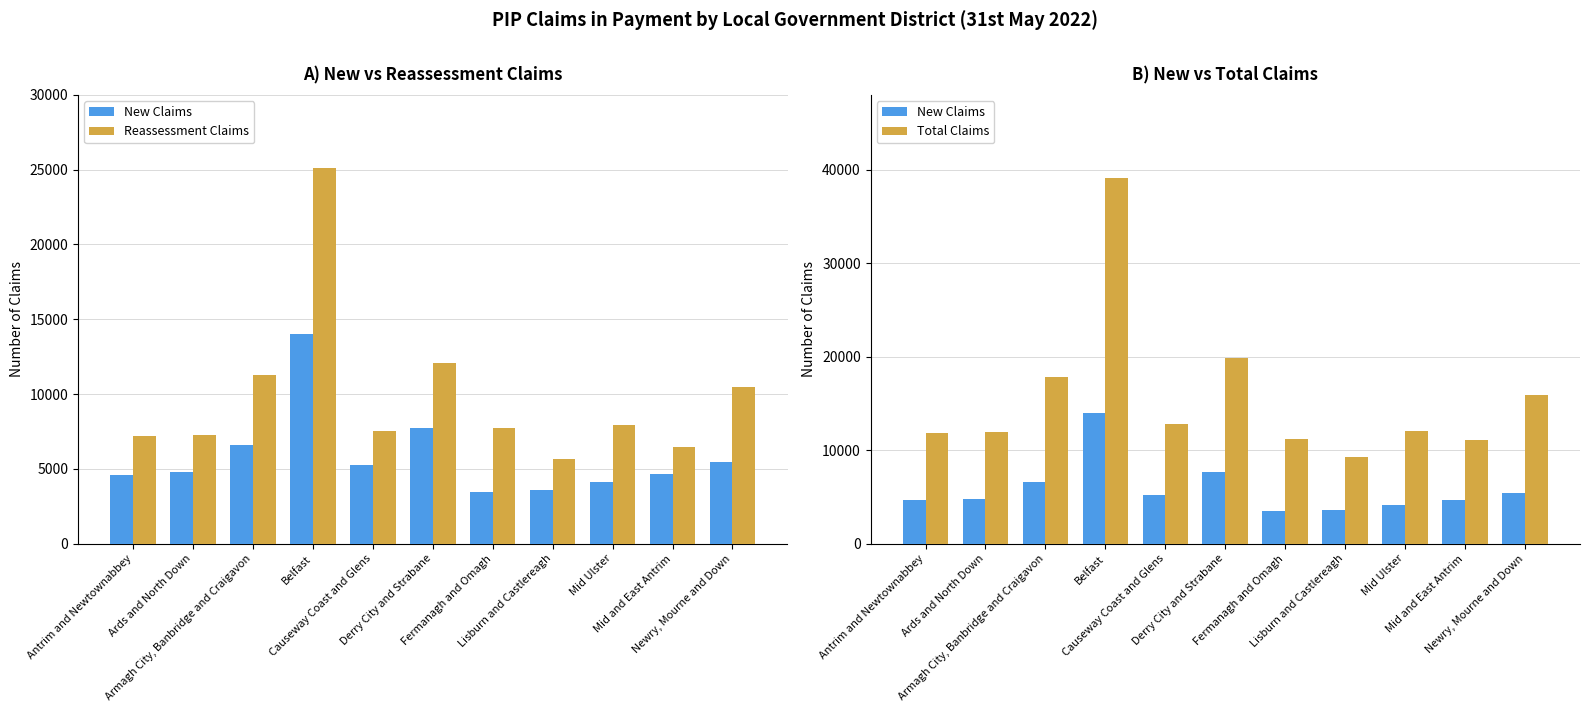

The Total Claims series shows 12070 at Mid Ulster. True or false?

True